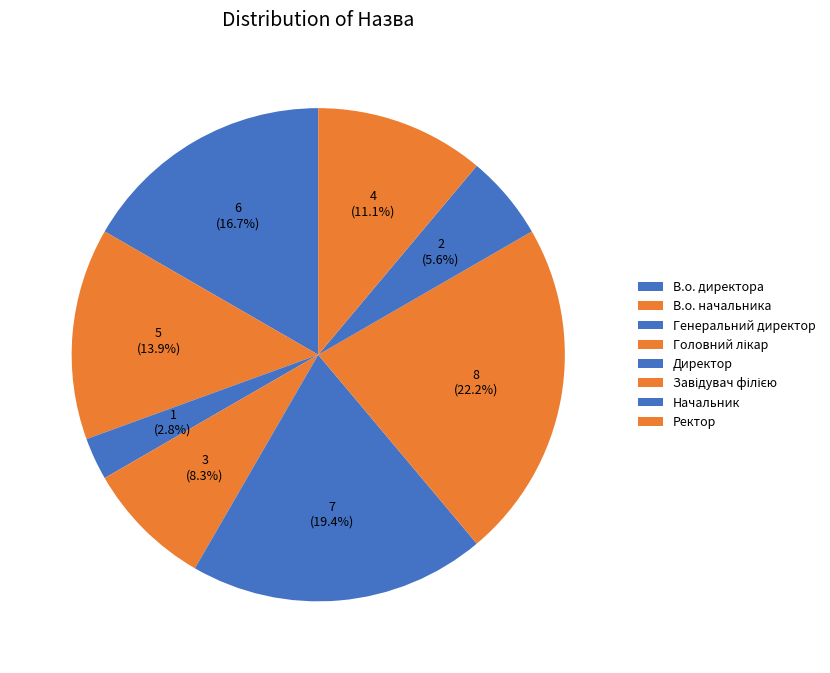

Is the sum of В.о. начальника and Ректор greater than half?

No